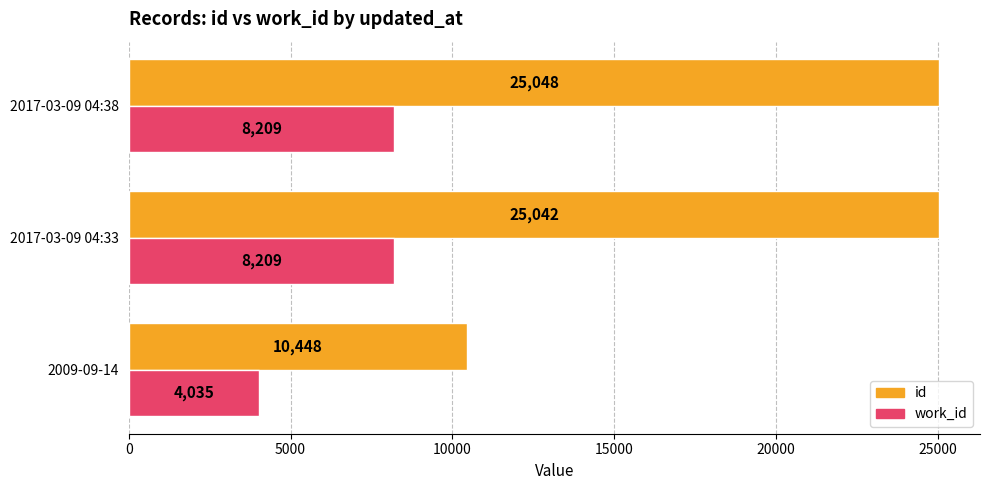

Where is id nearest to the value 17748?

2017-03-09 04:33